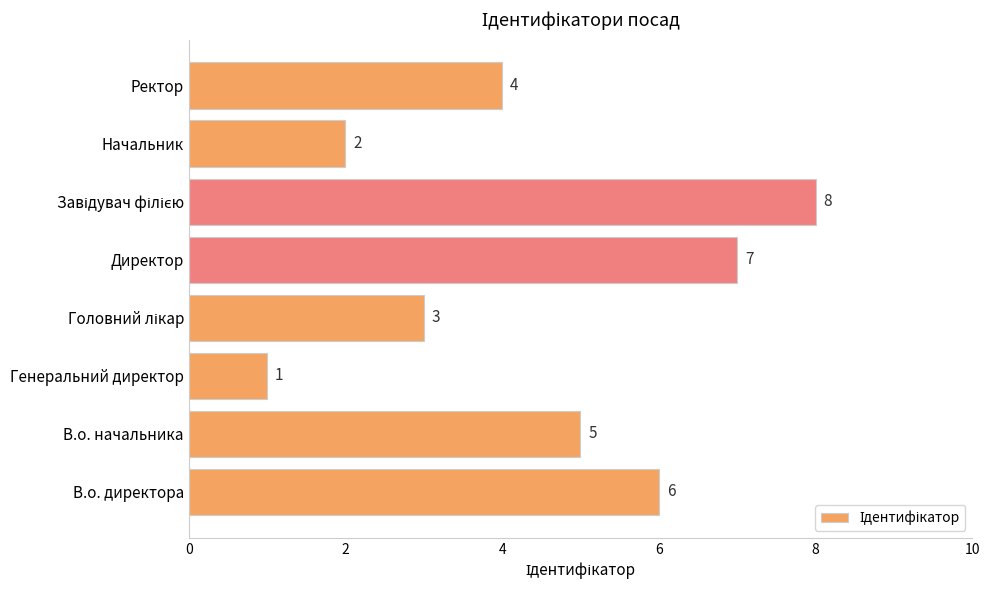

What is the maximum value shown in the chart?

8